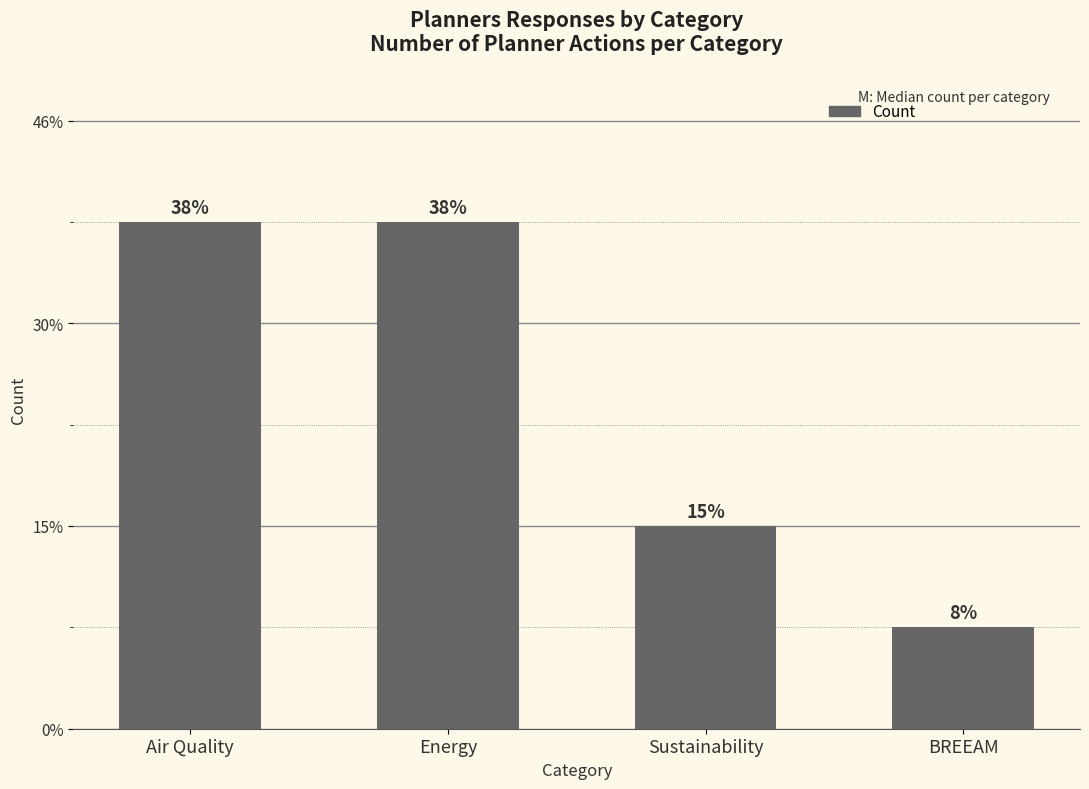

Which label corresponds to the largest value in the chart?

Air Quality